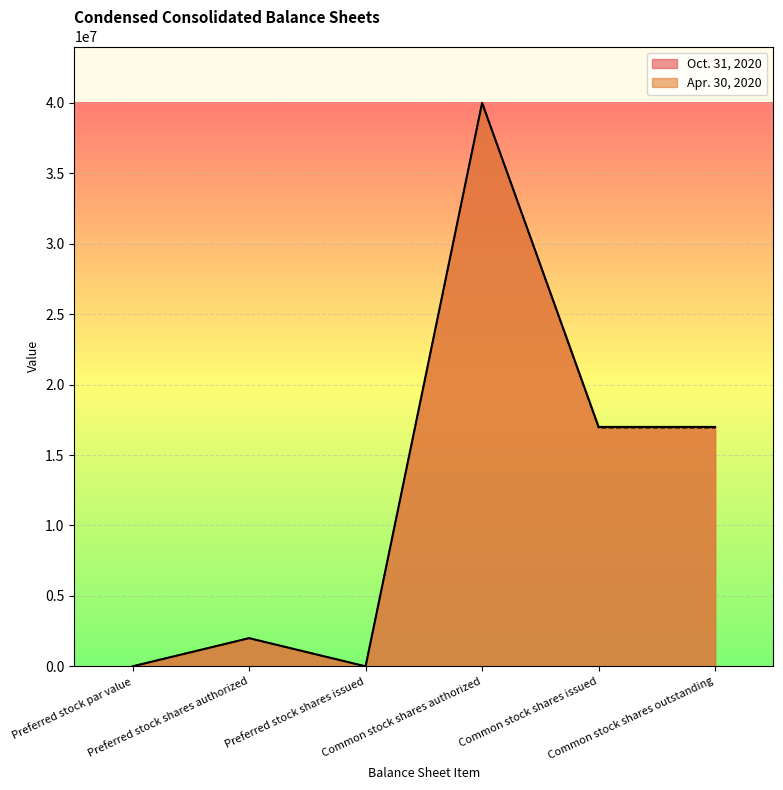

How many lines are shown in the chart?

2